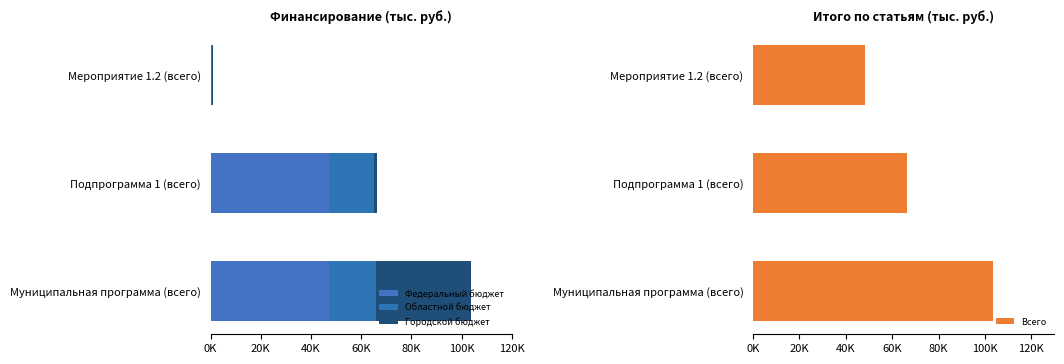

How many values in the Всего series exceed 66414?

1